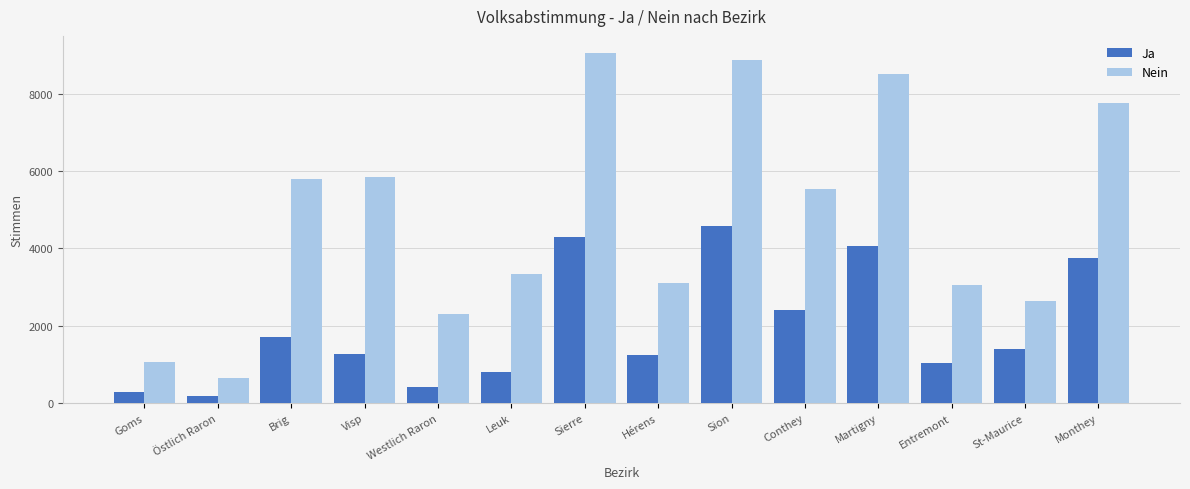

What is the spread (max minus min) of values at Entremont?

2030